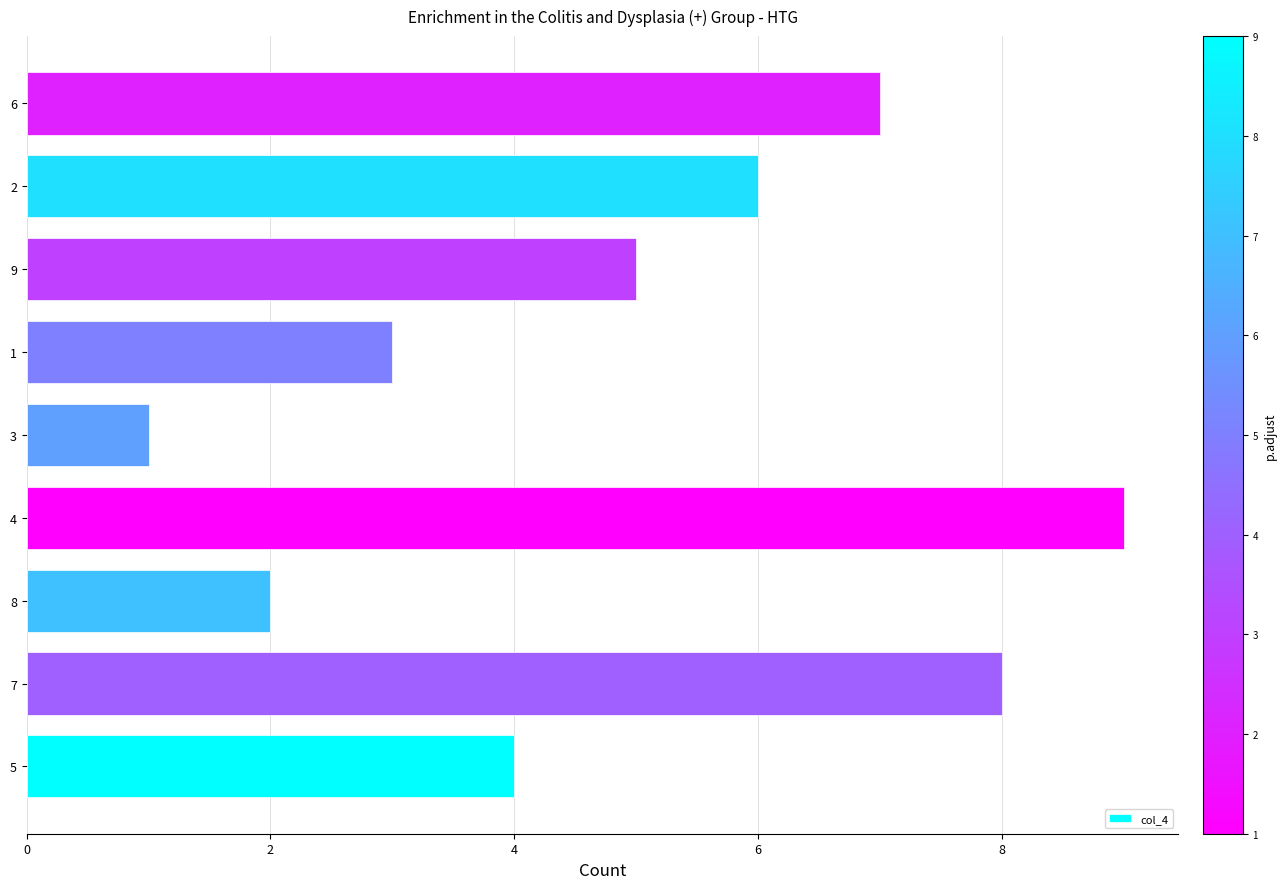

Rank the categories by value from highest to lowest.

4, 7, 6, 2, 9, 5, 1, 8, 3